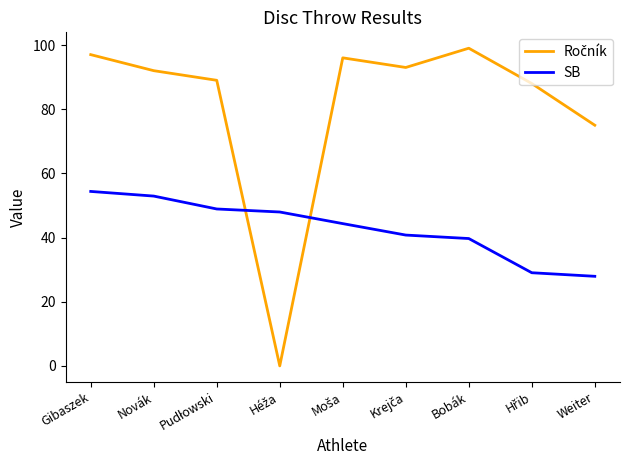

What is the total value across all series at Bobák?

138.7